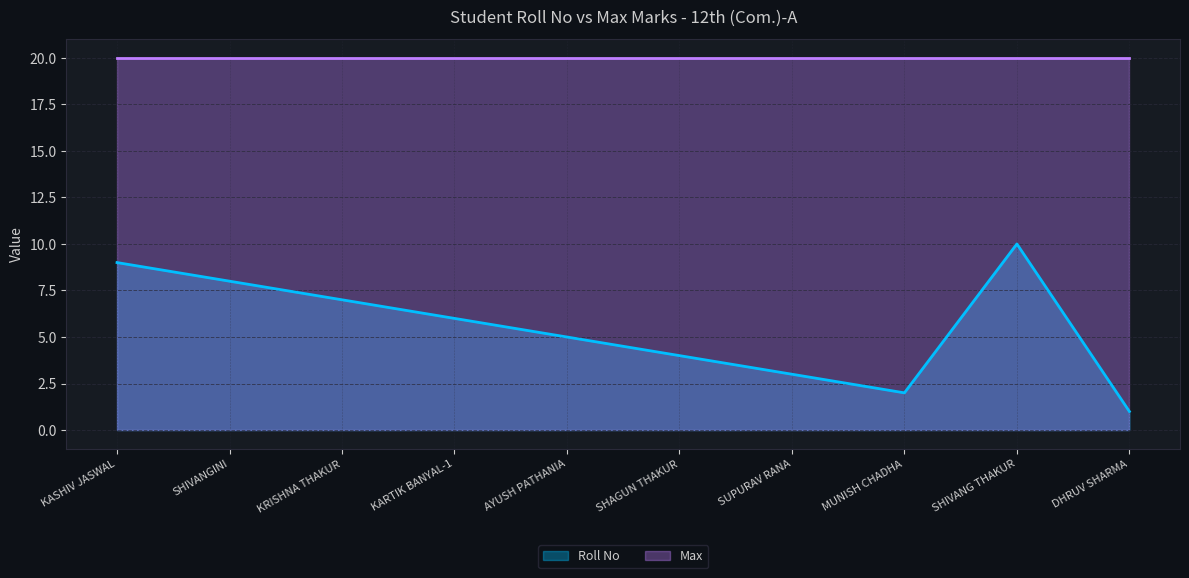

What is the ratio of the value at SUPURAV RANA to the value at AYUSH PATHANIA?

0.6